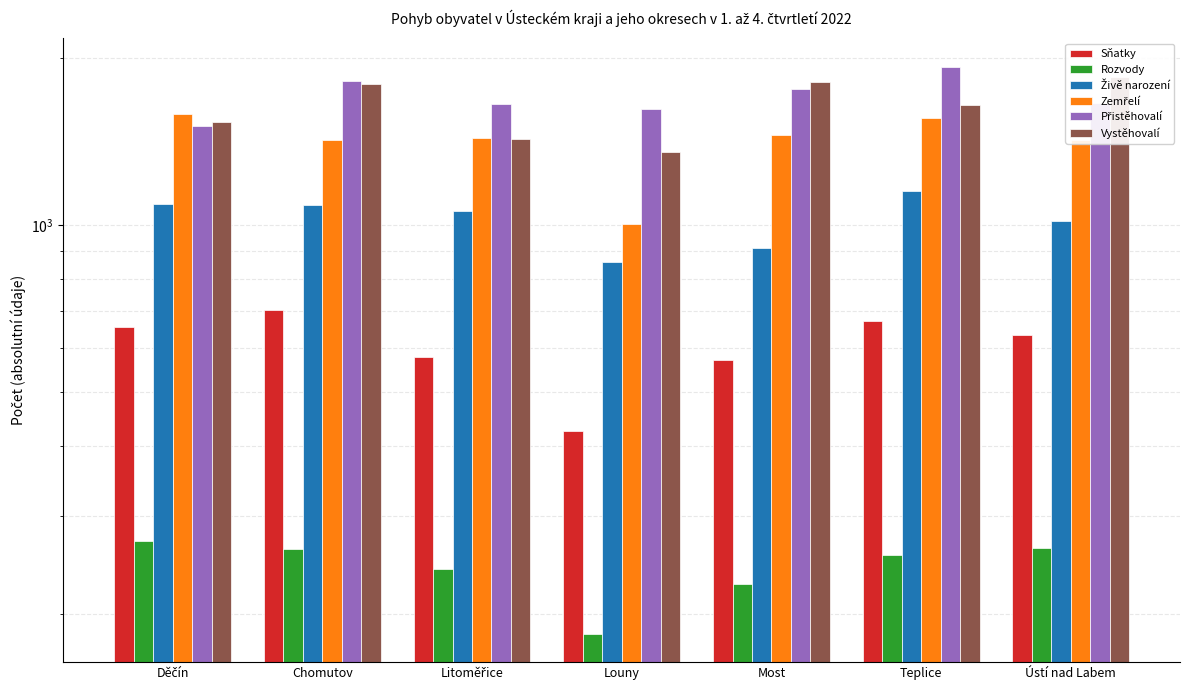

What is the approximate value of Sňatky at Ústí nad Labem, to the nearest 5?

635